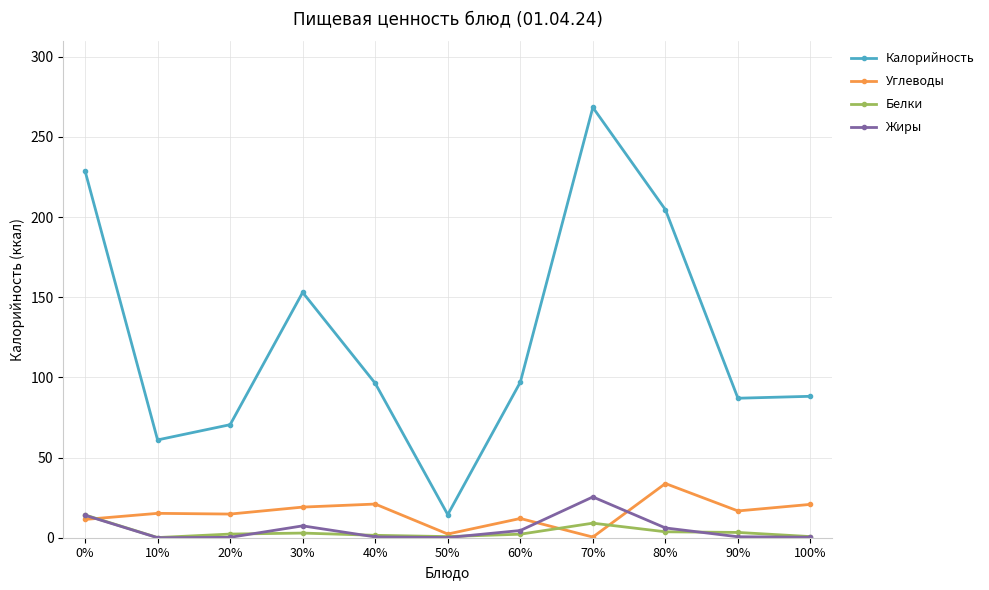

Which series changed the most between 60% and 70%?

Калорийность